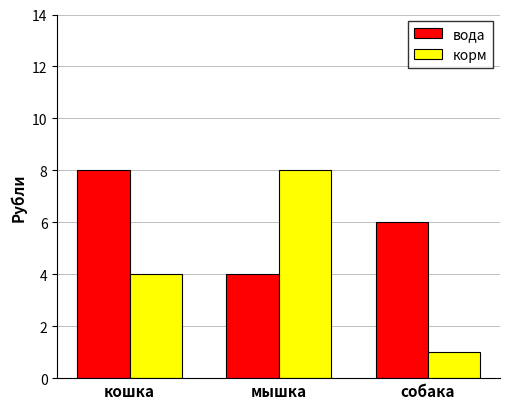

Read the вода value at мышка.

4